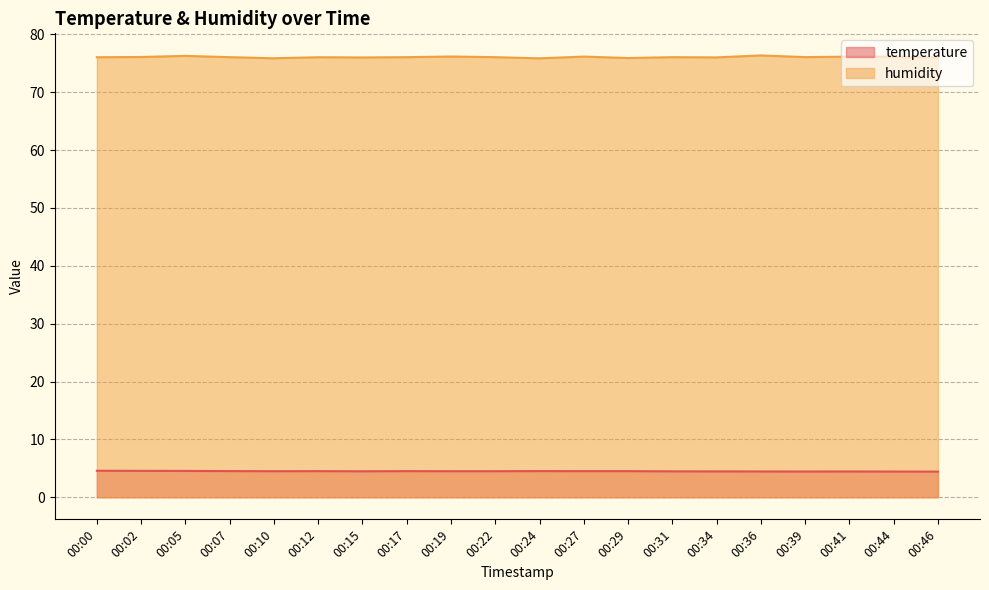

True or false: temperature has a value of 4.5 at 00:34.

True